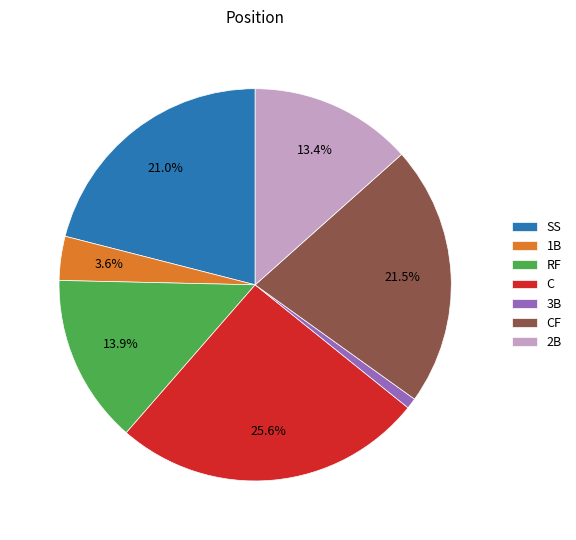

Approximately how many times larger is the value at 2B compared to RF?

1.0